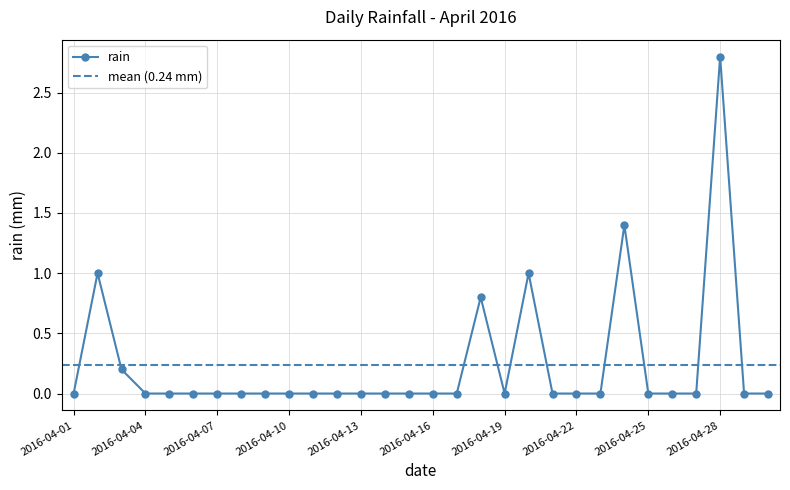

How many series are shown in this chart?

1